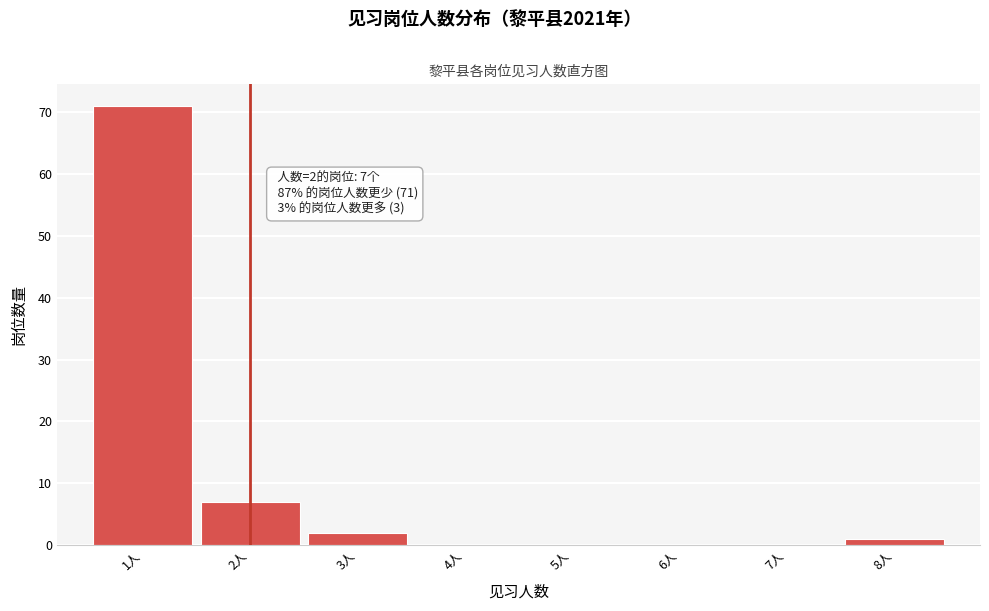

Which range on the x-axis has the tallest bar?

0.5 to 1.5